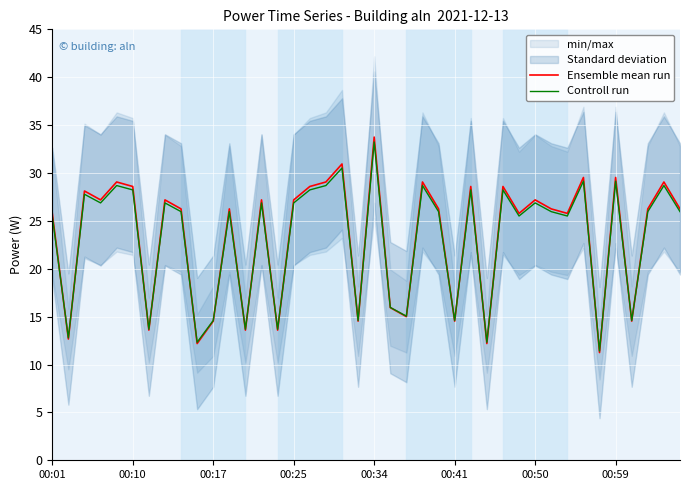

The Controll run series shows 26.0 at 24. True or false?

True